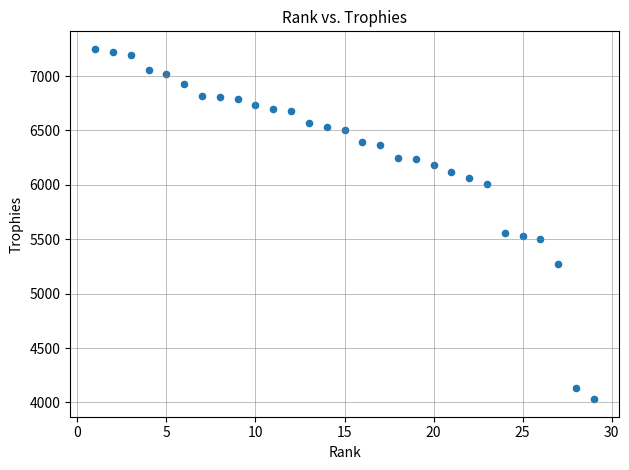

What is the range of X values (max minus min)?

28